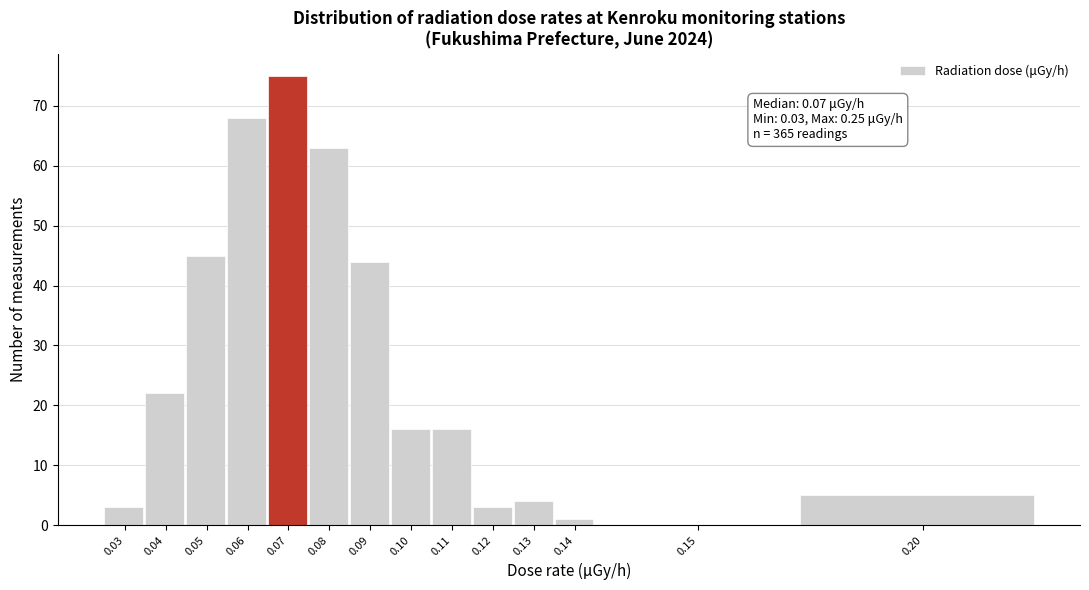

Reading left to right, transcribe all the data shown in this chart.

0.03=3	0.04=22	0.05=45	0.06=68	0.07=75	0.08=63	0.09=44	0.10=16	0.11=16	0.12=3	0.13=4	0.14=1	0.15=0	0.20=5